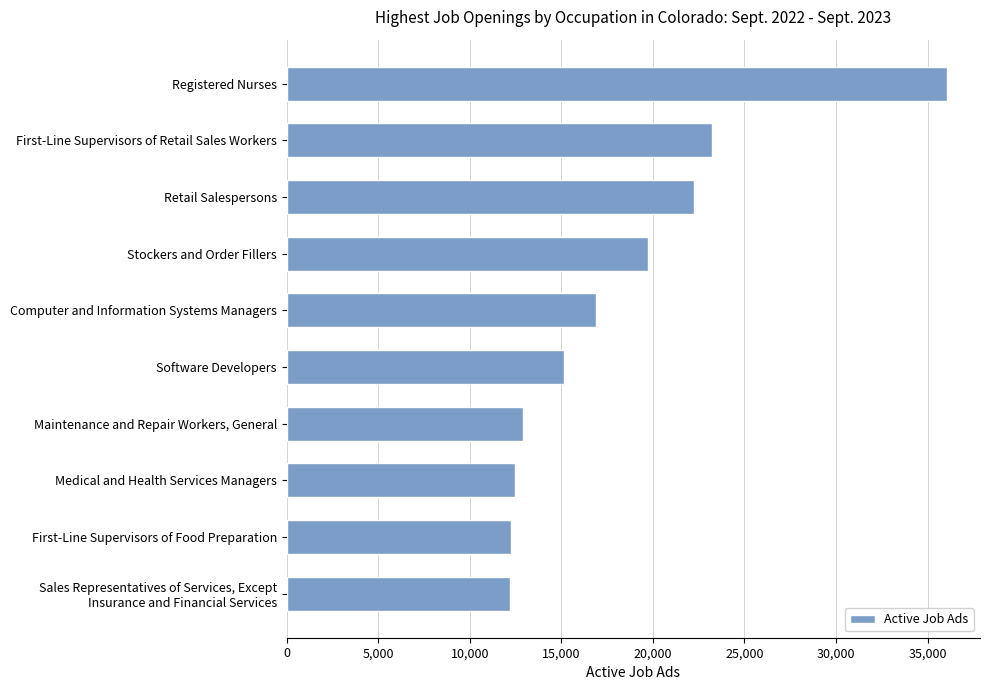

True or false: the data shows 12251 at First-Line Supervisors of Food Preparation.

True